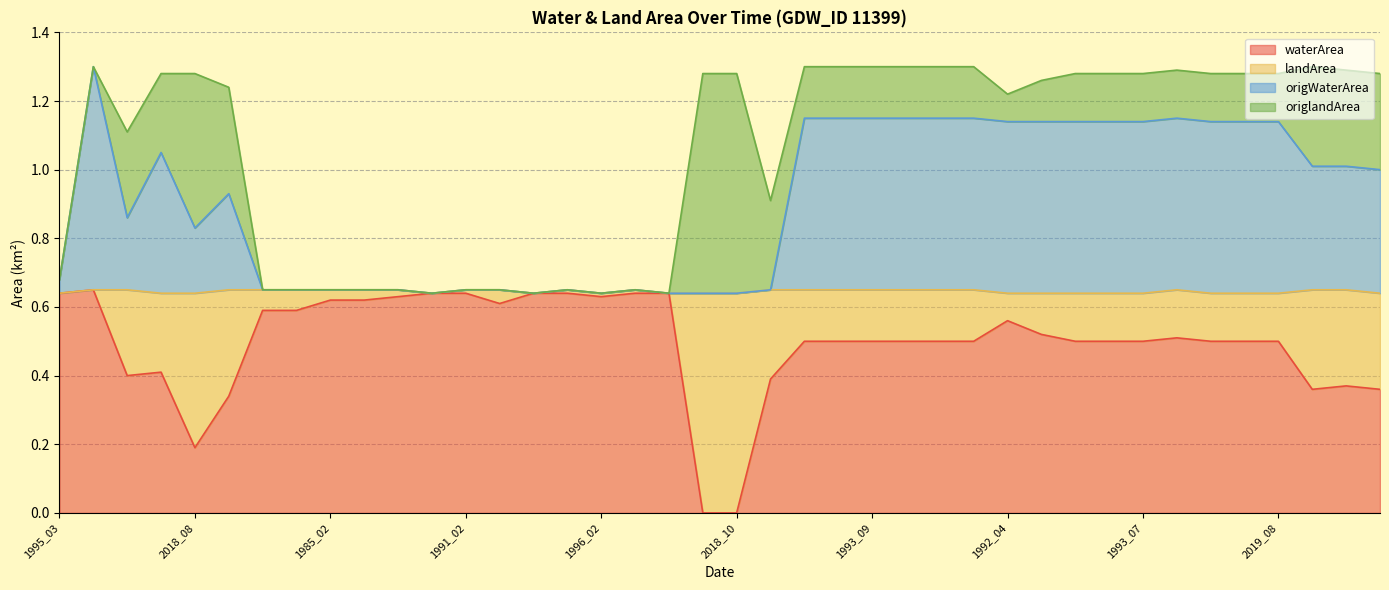

At which category does origWaterArea reach its first local peak?

2019_02